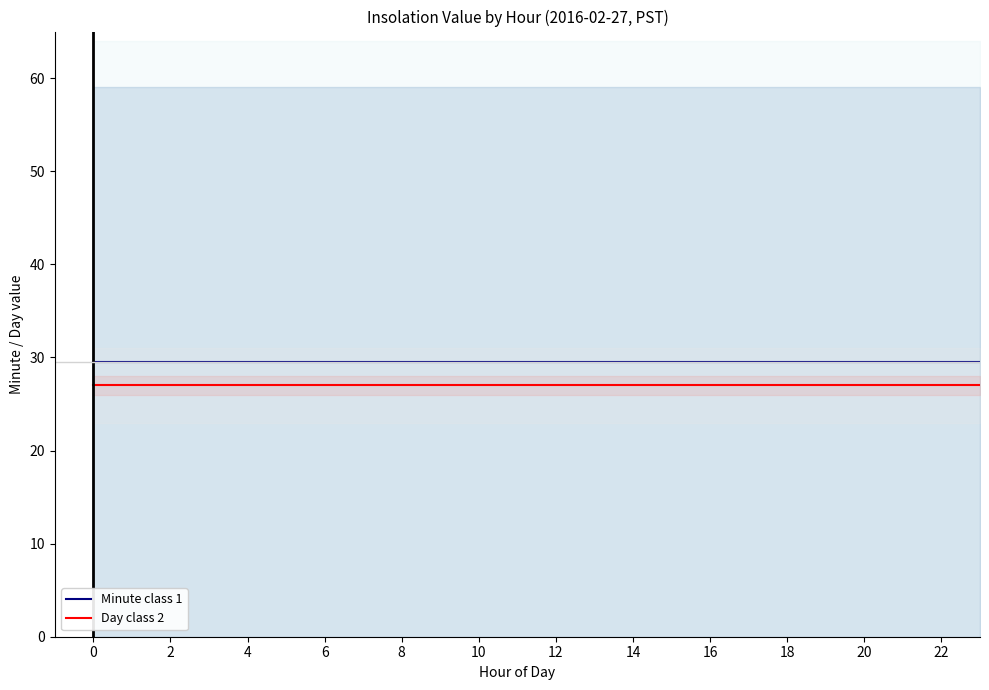

Is the value of Day class 2 at 10 greater than the value of Minute class 1 at 4?

No